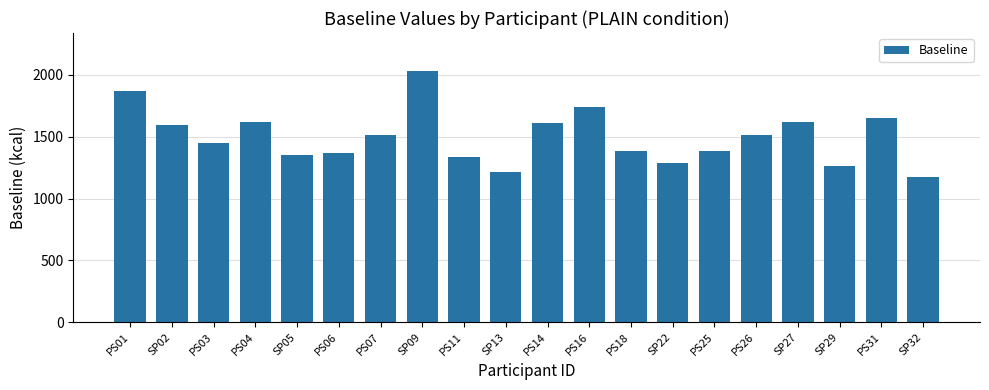

What is the maximum value shown in the chart?

2033.5